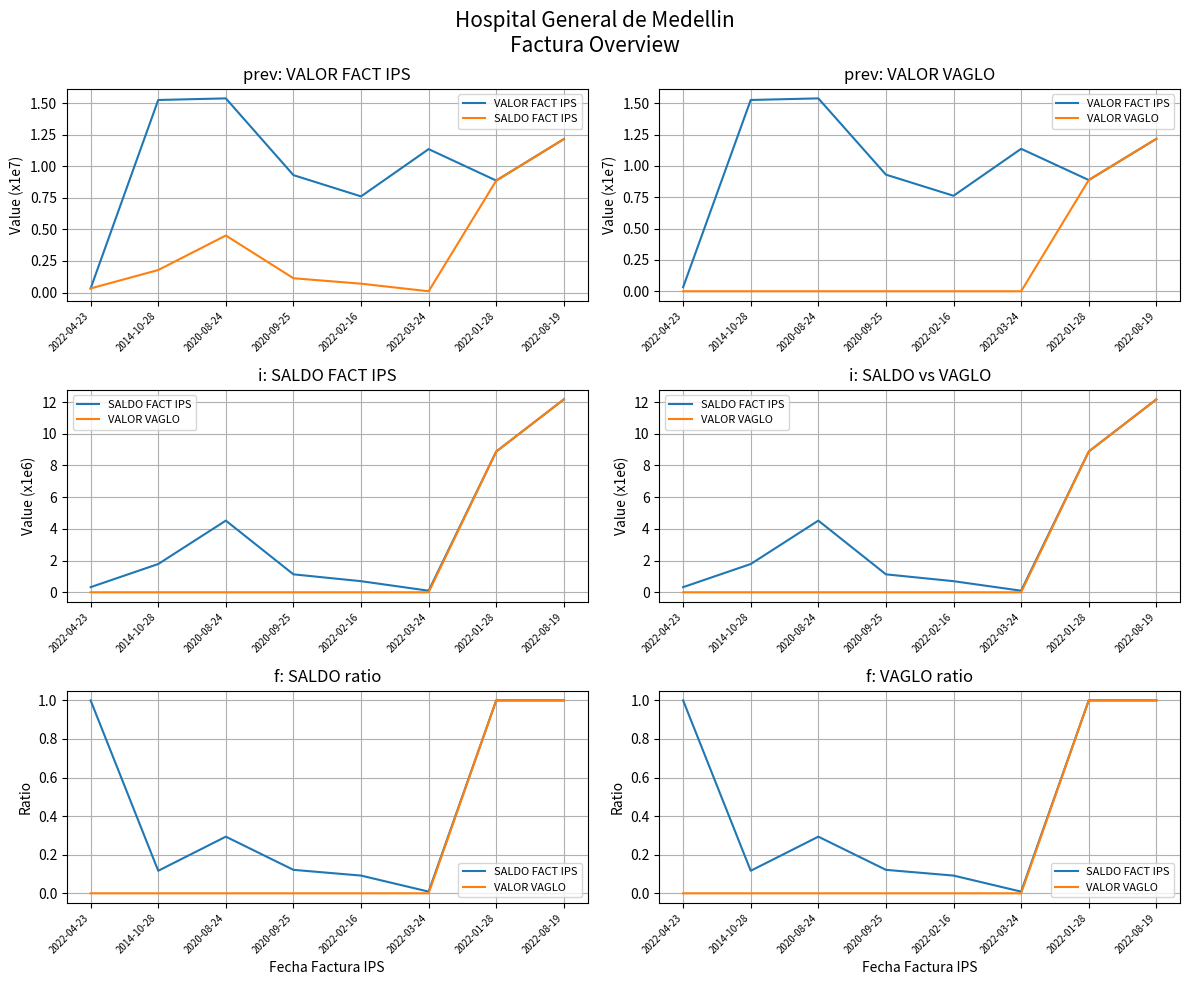

What is the spread (max minus min) of values at 2020-09-25?

0.9